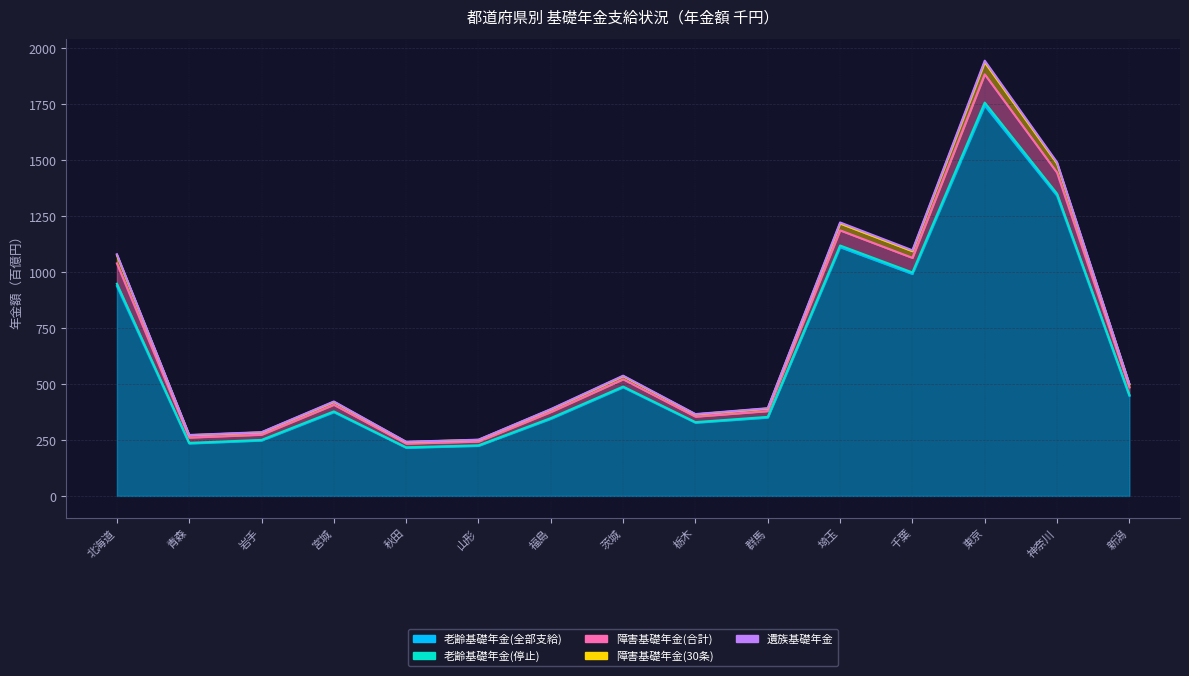

At which label does 老齢基礎年金(全部支給) reach its minimum?

秋田